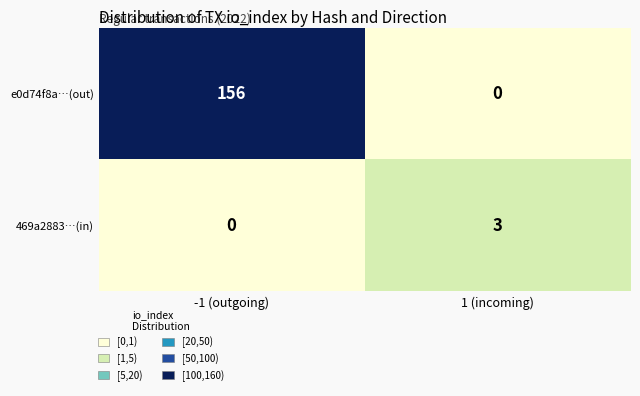

Where is 469a2883…(in) nearest to the value 1?

-1 (outgoing)